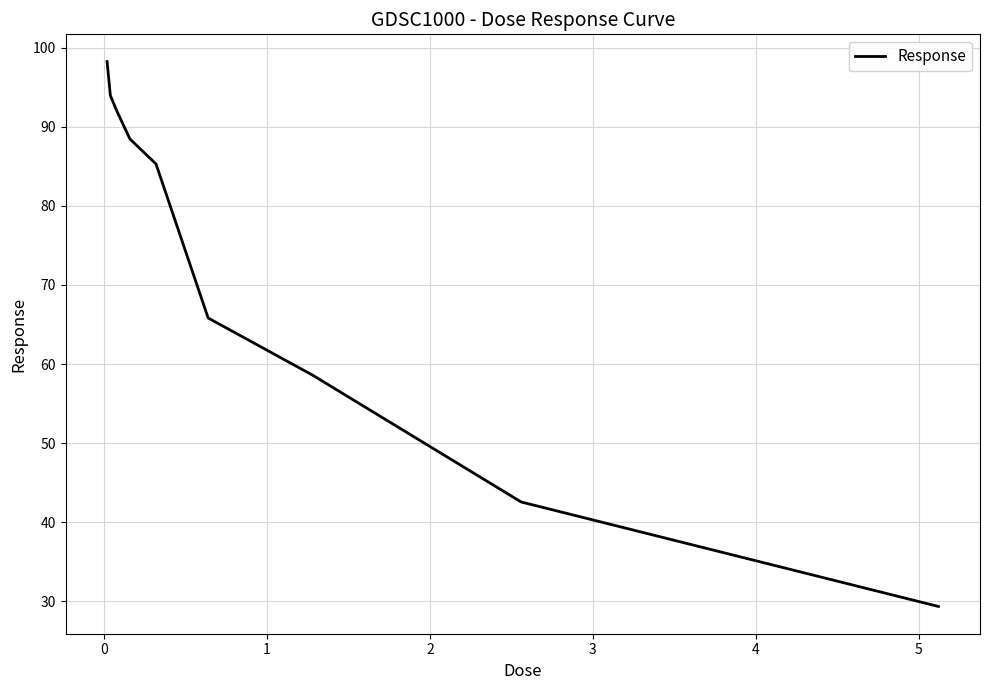

What is the minimum value shown in the chart?

29.3